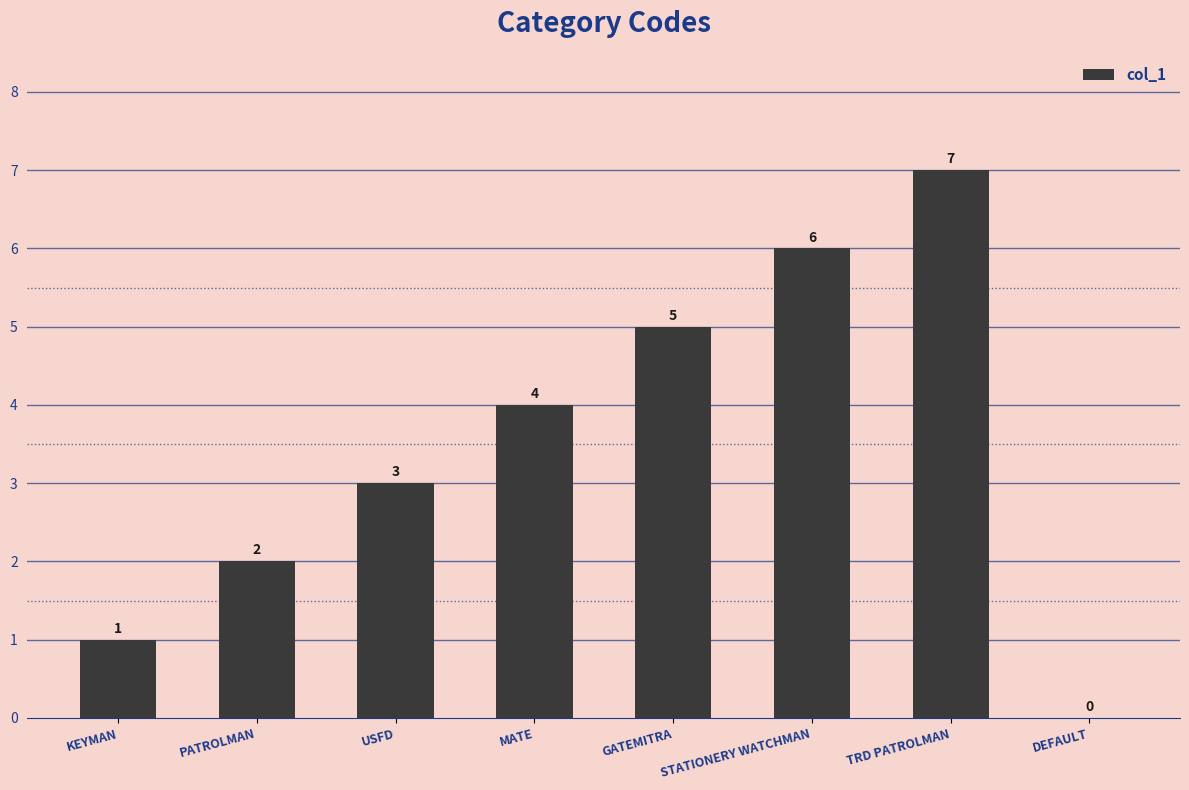

What is the sum of all values?

28